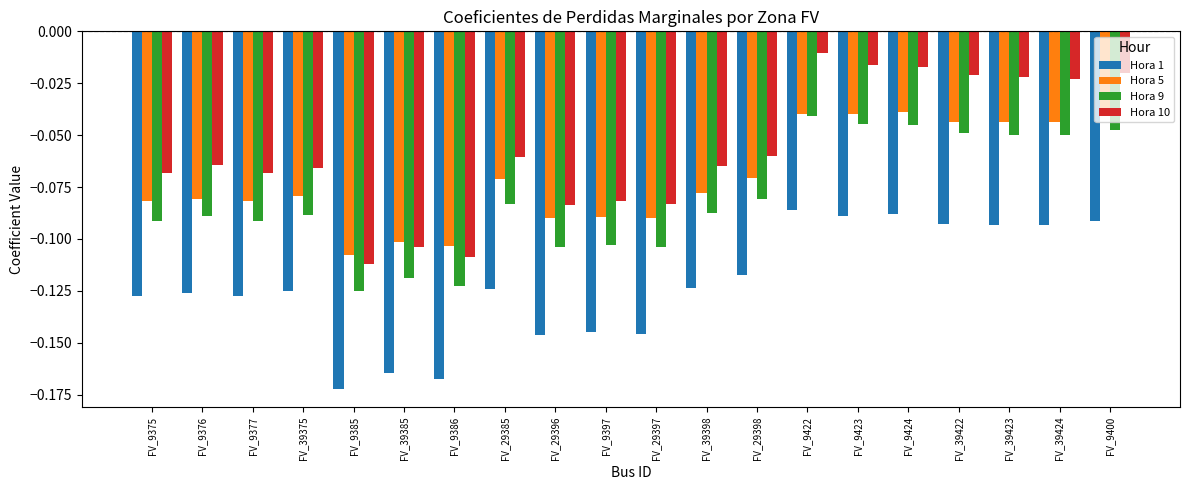

Which series has the largest range (max minus min)?

Hora 10